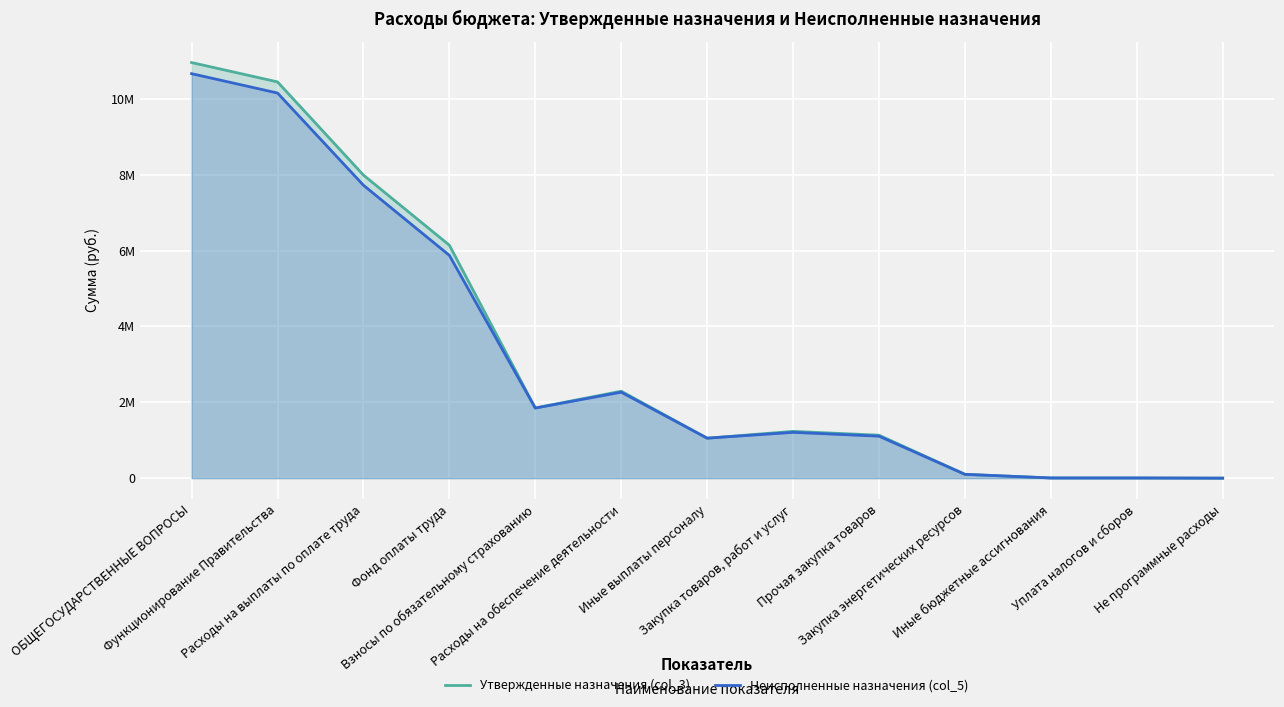

In Утвержденные назначения (col_3), how many points are lower than both neighbors (excluding endpoints)?

2